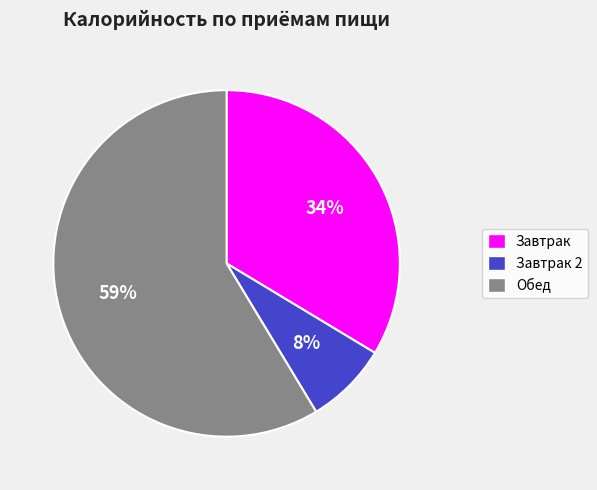

Is there any slice that represents more than half of the pie?

Yes